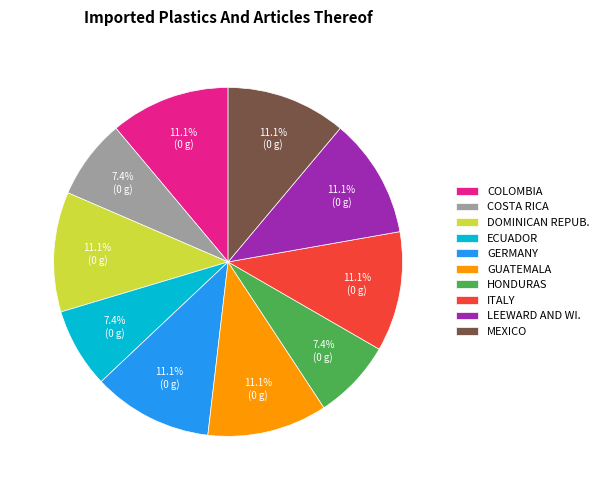

Is there any slice that represents more than half of the pie?

No